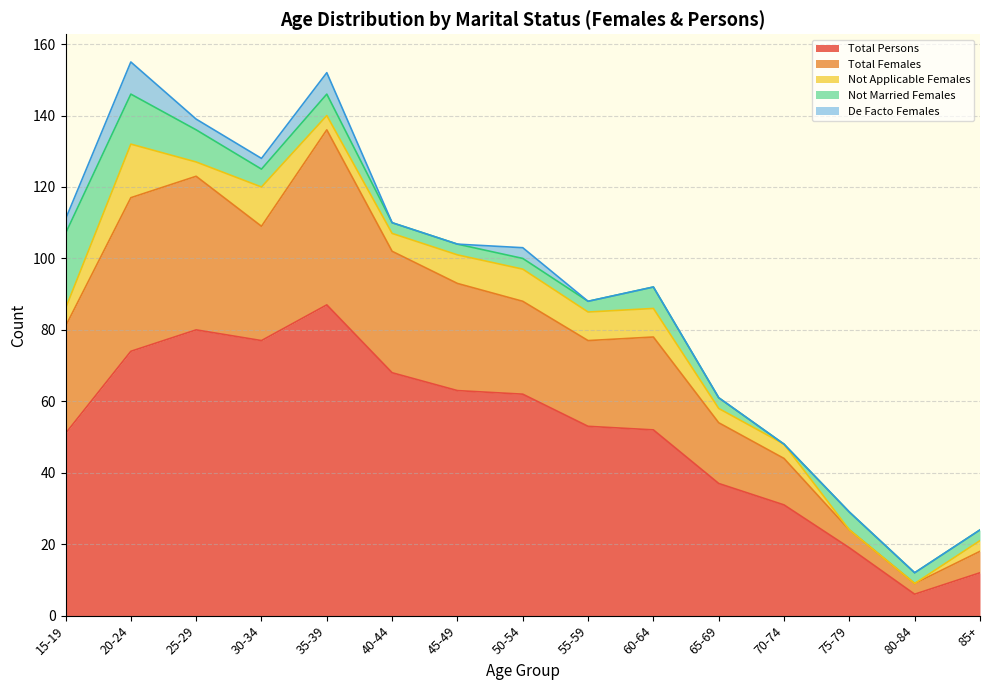

What is the sum of all Total Persons values?

772